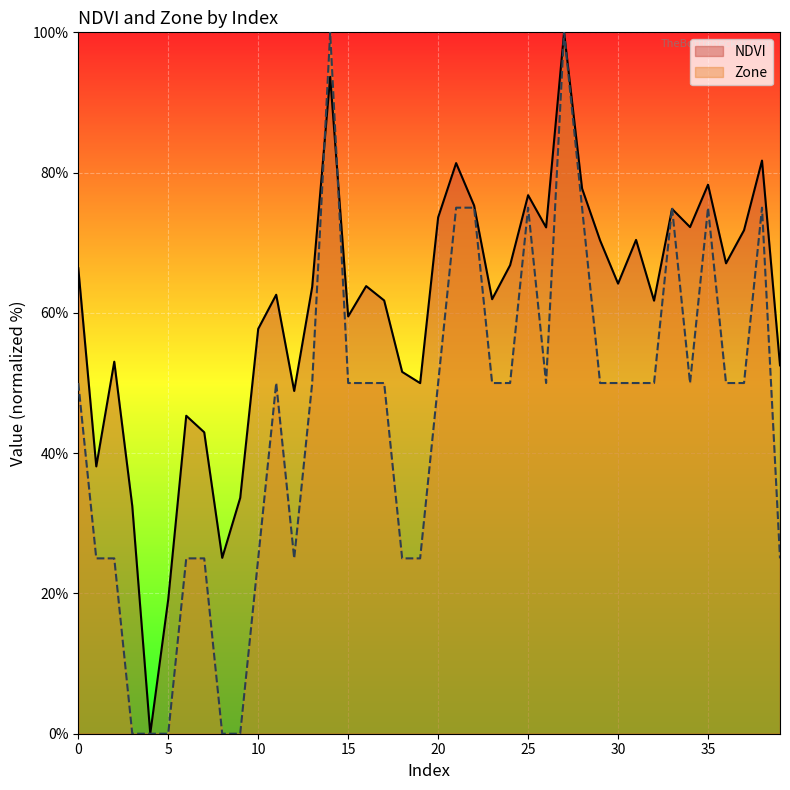

List the series in order of their peak value, highest first.

NDVI, Zone